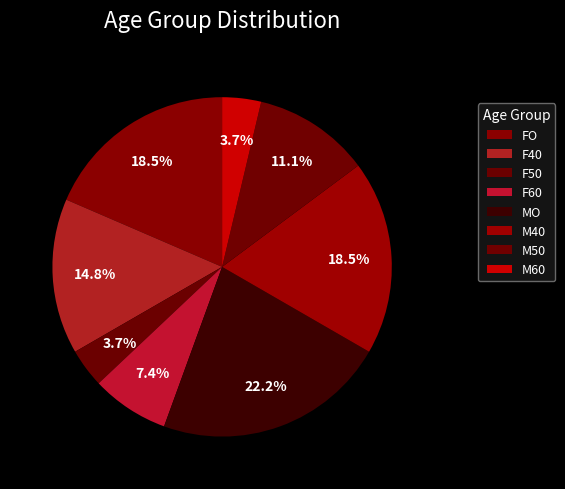

Which slice is the smallest?

F50